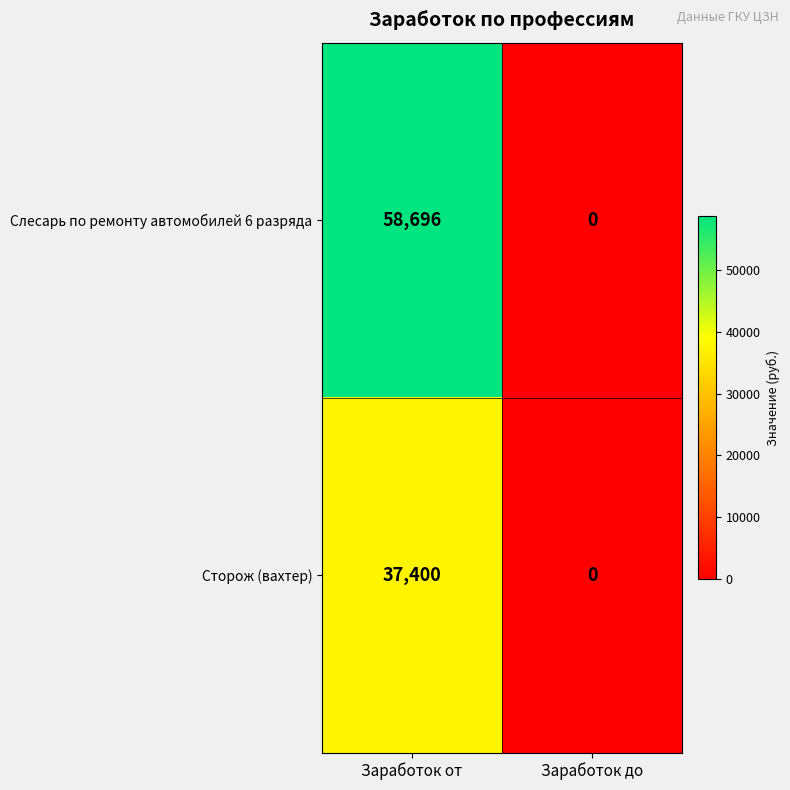

Which series has the largest total across all categories?

Слесарь по ремонту автомобилей 6 разряда